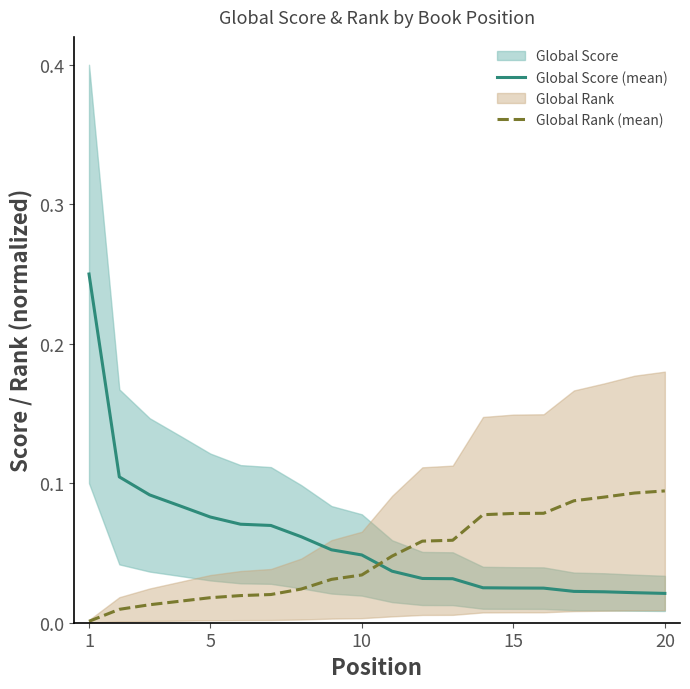

How many distinct data groups are displayed?

2